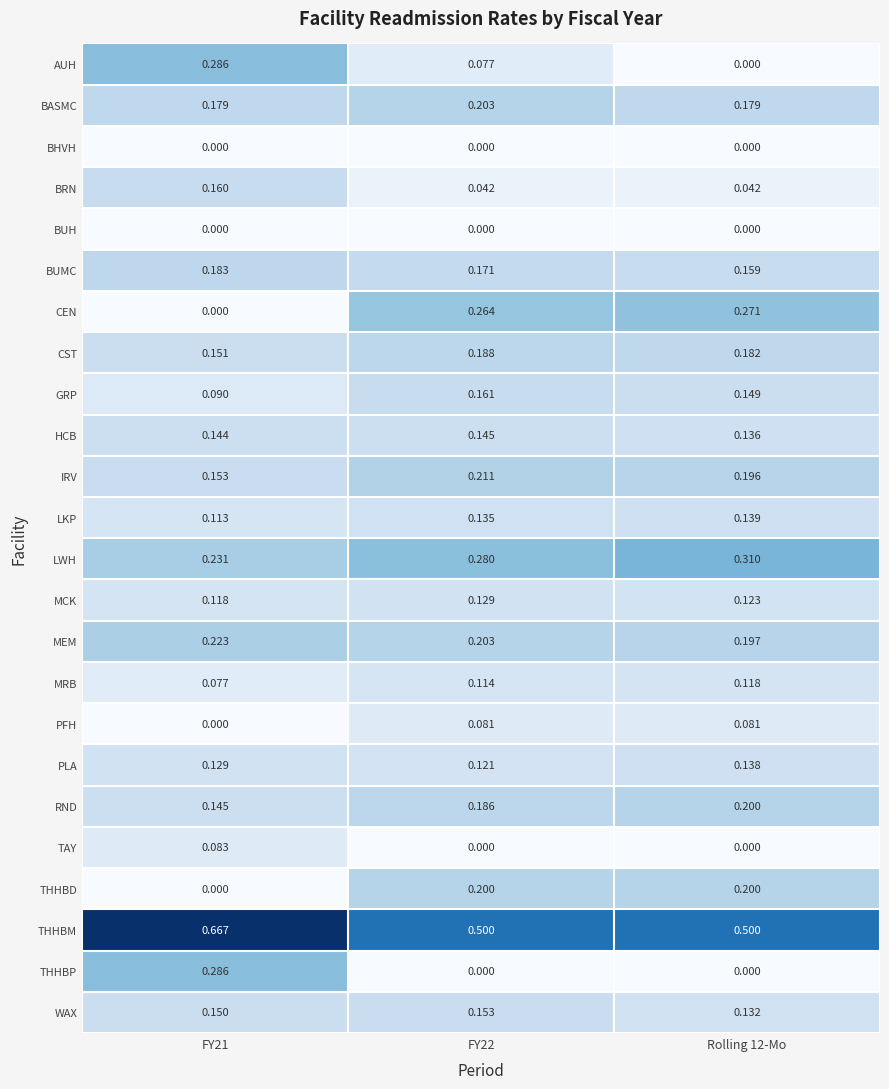

Is the value of GRP at FY22 greater than the value of BUMC at FY22?

No